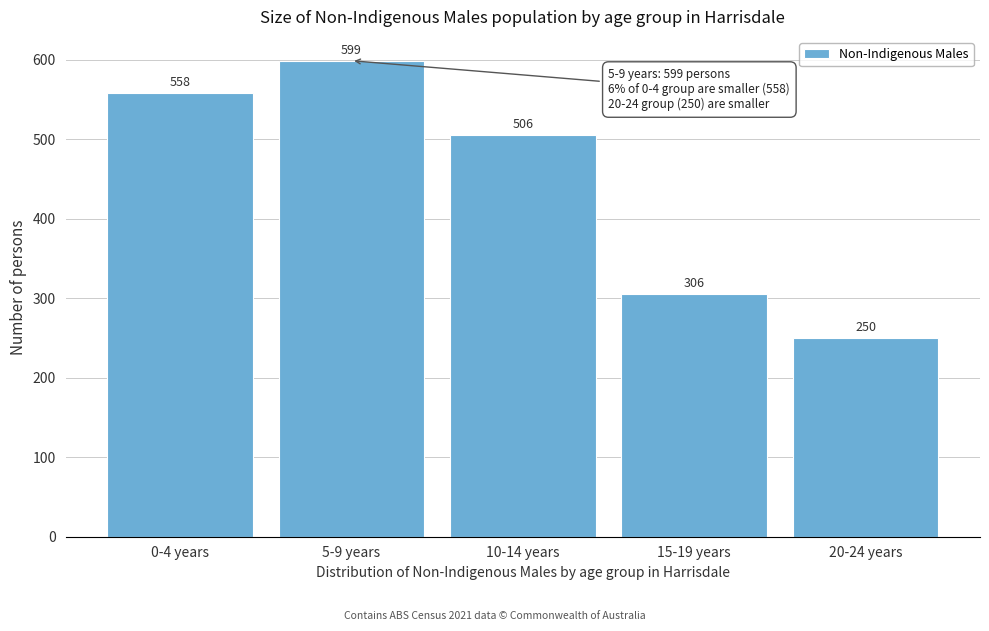

Reading left to right, extract all data points from this chart.

0-4 years=558	5-9 years=599	10-14 years=506	15-19 years=306	20-24 years=250